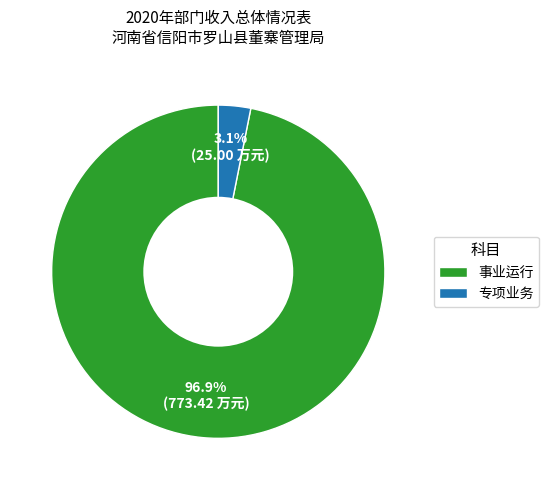

To the nearest percent, what is the average slice percentage?

50%